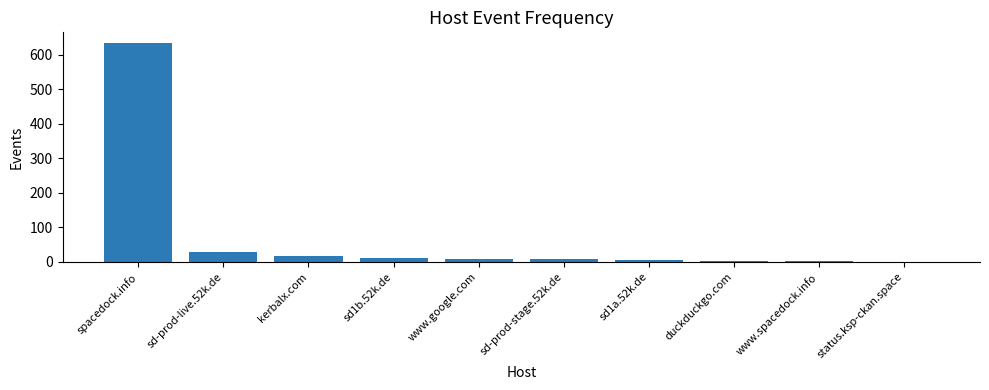

How many categories are shown in the chart?

10